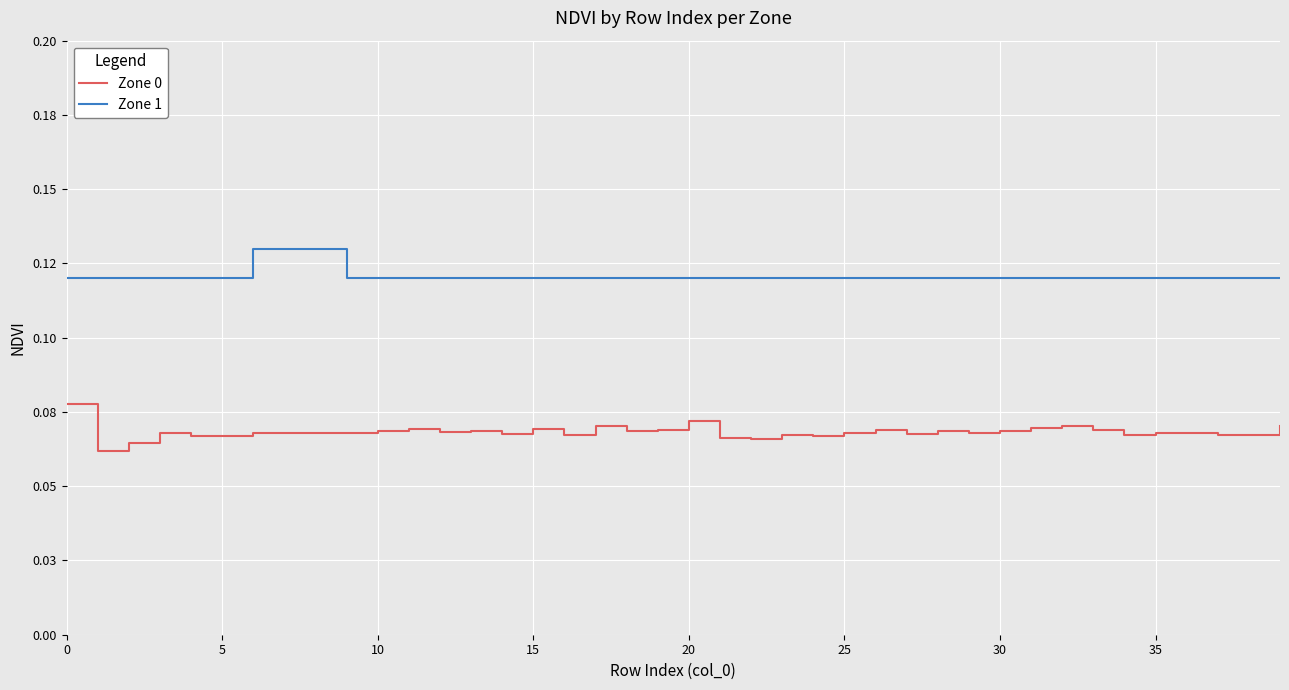

Reading left to right, what are all the values shown in this chart?

Zone 0: 0.1	0.1	0.1	0.1	0.1	0.1	0.1	0.1	0.1	0.1	0.1	0.1	0.1	0.1	0.1	0.1	0.1	0.1	0.1	0.1	0.1	0.1	0.1	0.1	0.1	0.1	0.1	0.1	0.1	0.1	0.1	0.1	0.1	0.1	0.1	0.1	0.1	0.1	0.1	0.1
Zone 1: 0.1	0.1	0.1	0.1	0.1	0.1	0.1	0.1	0.1	0.1	0.1	0.1	0.1	0.1	0.1	0.1	0.1	0.1	0.1	0.1	0.1	0.1	0.1	0.1	0.1	0.1	0.1	0.1	0.1	0.1	0.1	0.1	0.1	0.1	0.1	0.1	0.1	0.1	0.1	0.1